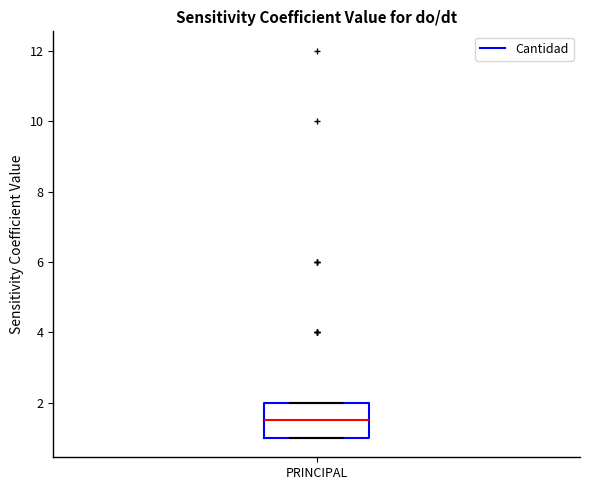

Read this box plot against the y-axis: the position of the median line, the range covered by the box, and the ends of both whiskers. The values are not printed on the chart, so give them approximately, as read against the axis.

median 1.6, box 1.0 to 2.0, whiskers 1.0 to 2.0